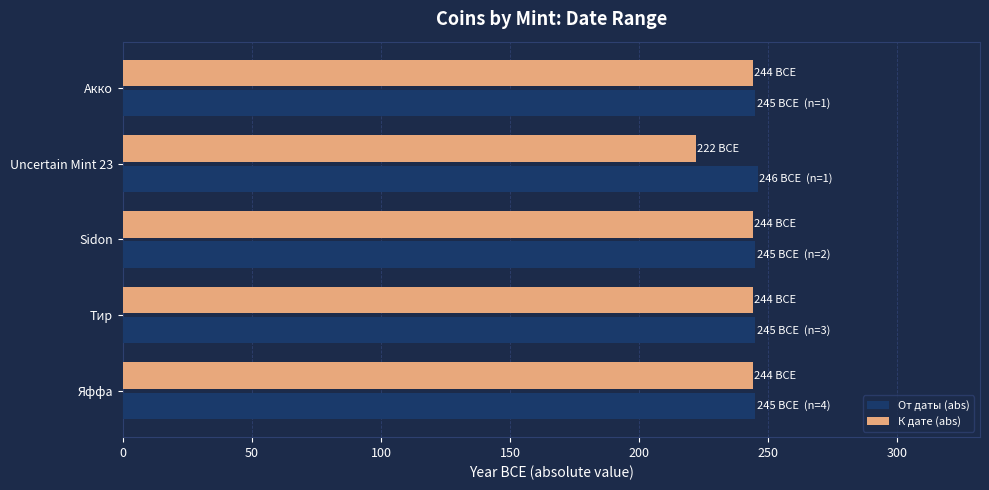

At Uncertain Mint 23, list the series in order from smallest to largest.

К дате (abs), От даты (abs)